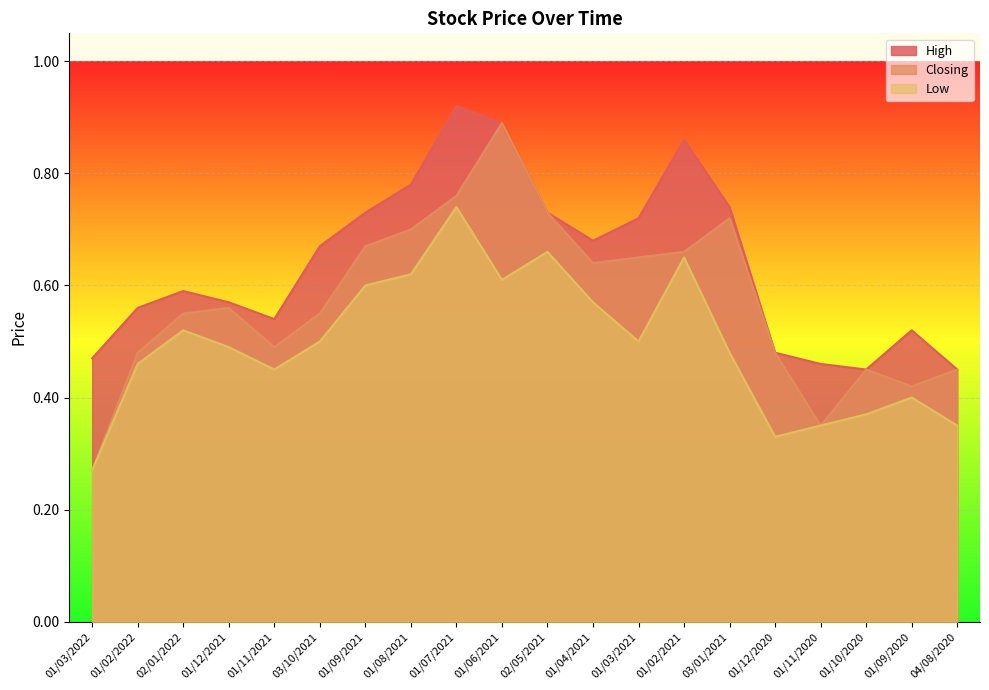

What is the total value across all series at 01/10/2020?

1.3